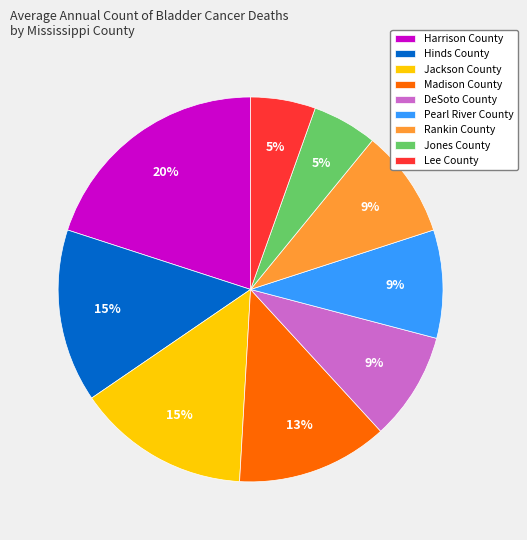

Count the number of slices in the pie.

9